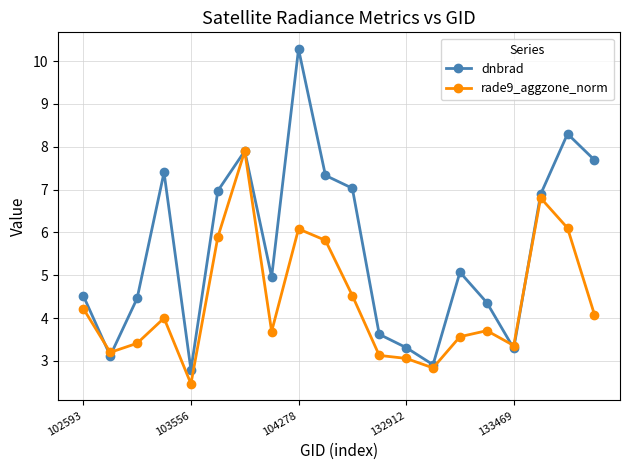

Which series has the largest range (max minus min)?

dnbrad